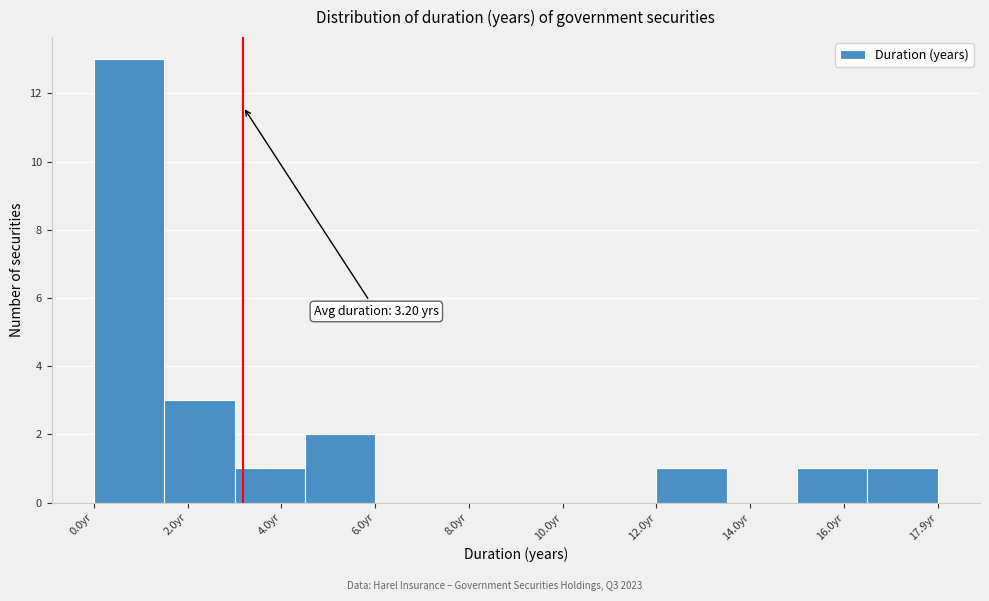

Over which range of the x-axis is the bar tallest?

0.0 to 1.6